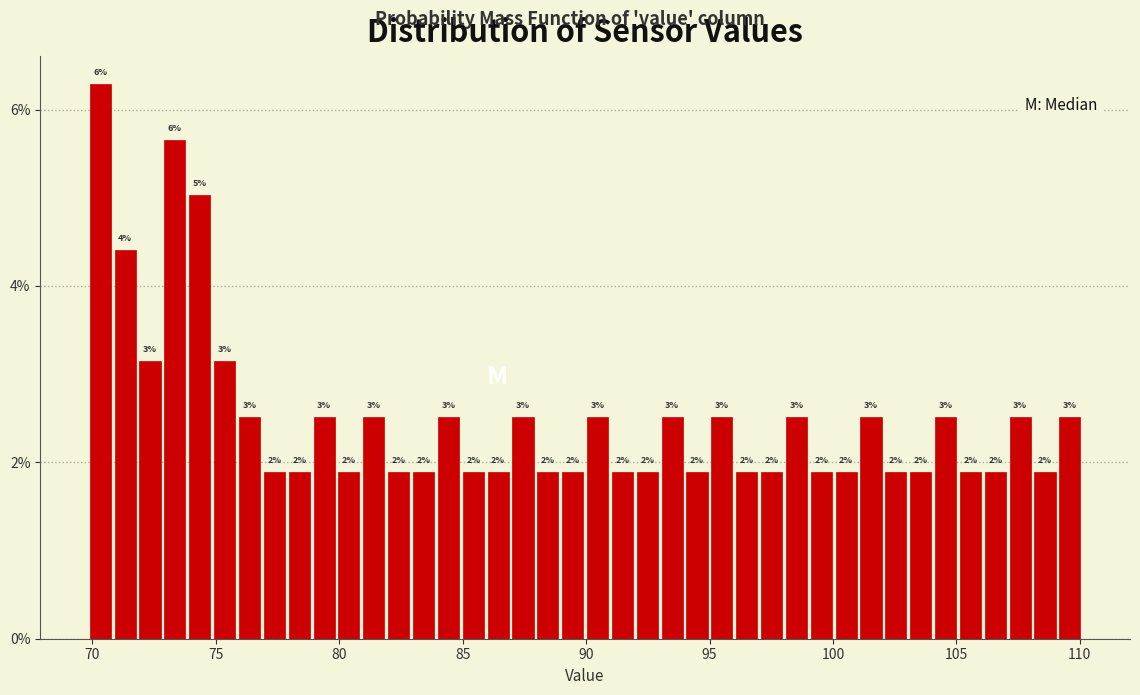

Around what value on the x-axis is the tallest bar? Give the approximate position of its centre, as read against the axis.

70.5